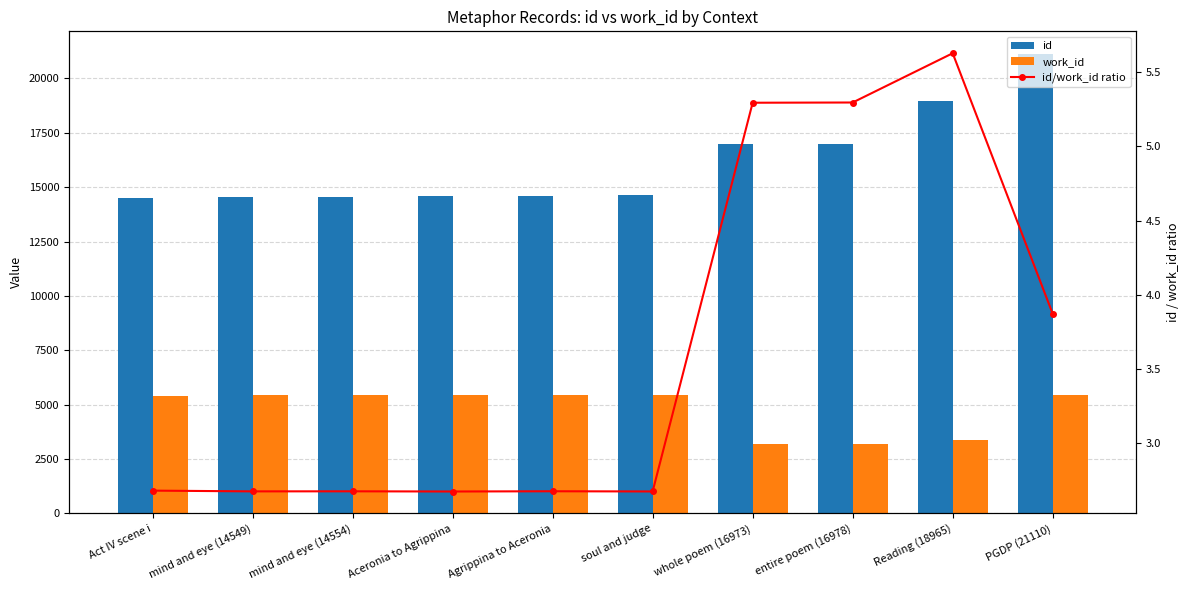

The value of work_id at soul and judge is 2456.8. True or false?

False